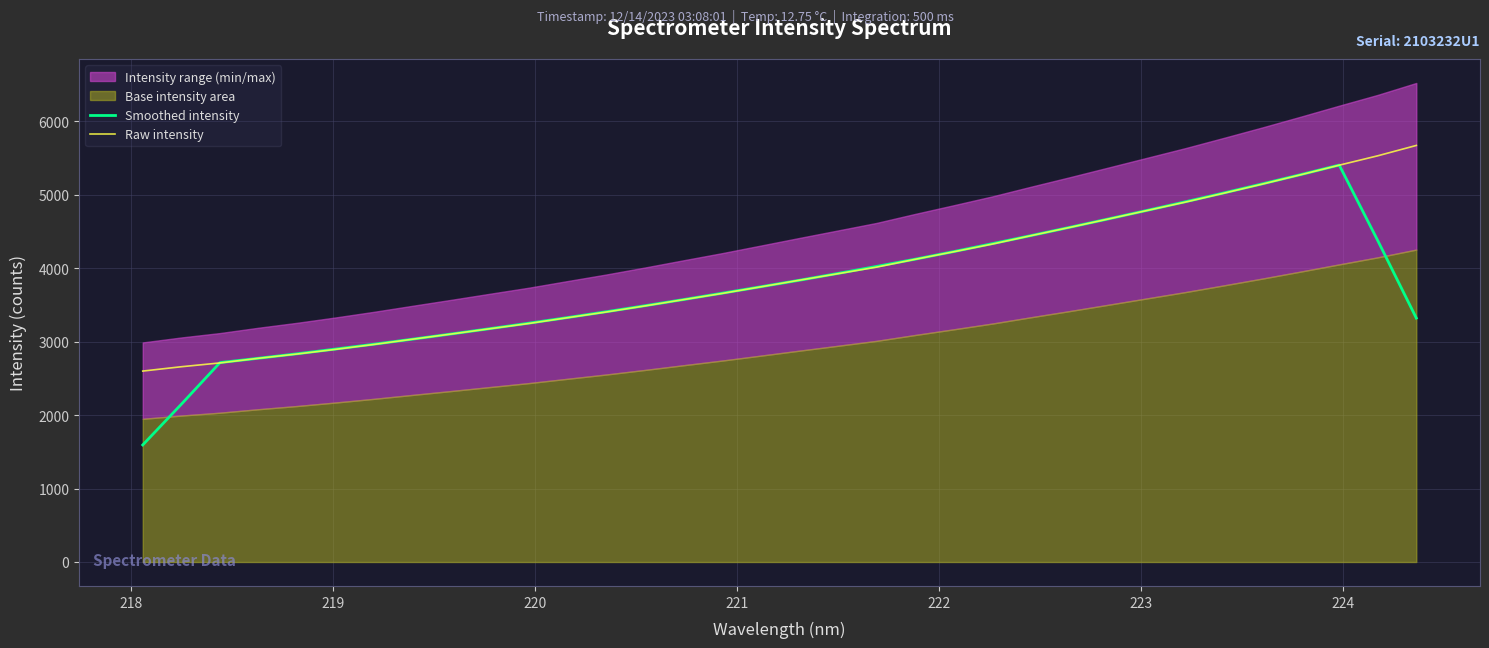

What is the average value of the Raw intensity series?

3912.7